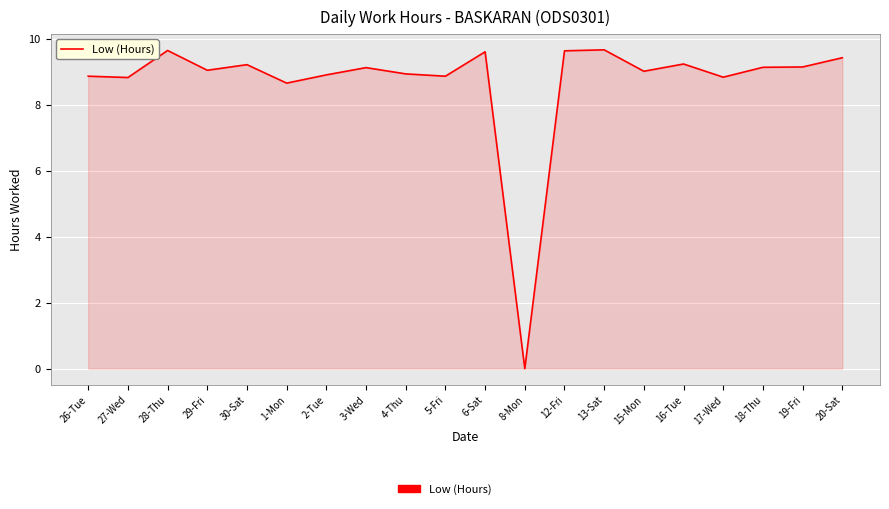

The chart shows a value of 12.0 at 5-Fri. True or false?

False